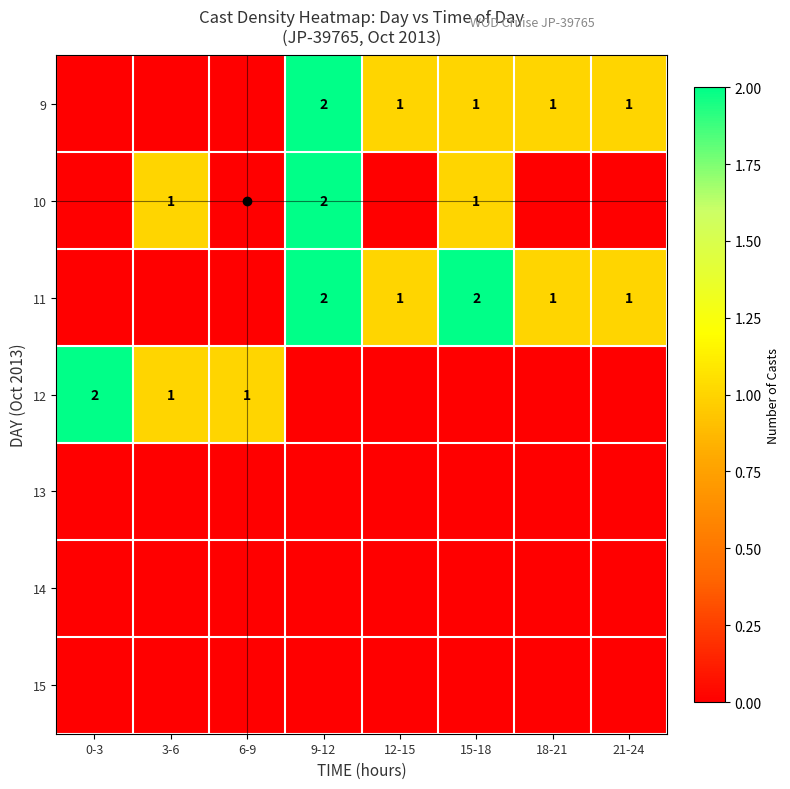

What is the difference between the 12 values at 0-3 and 9-12?

2